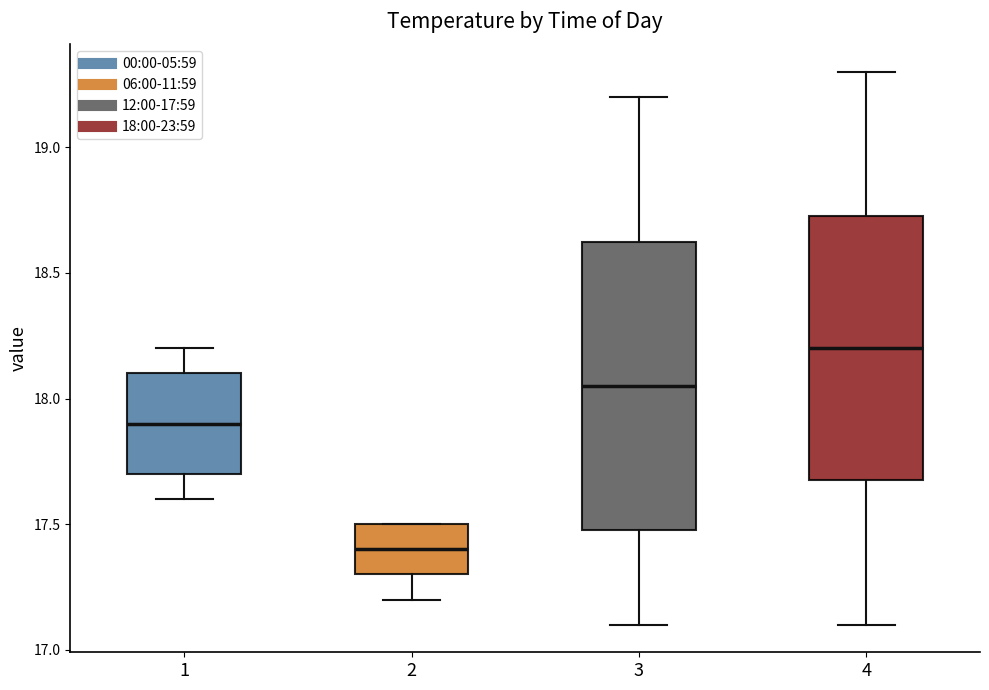

Which box has the highest median line?

4